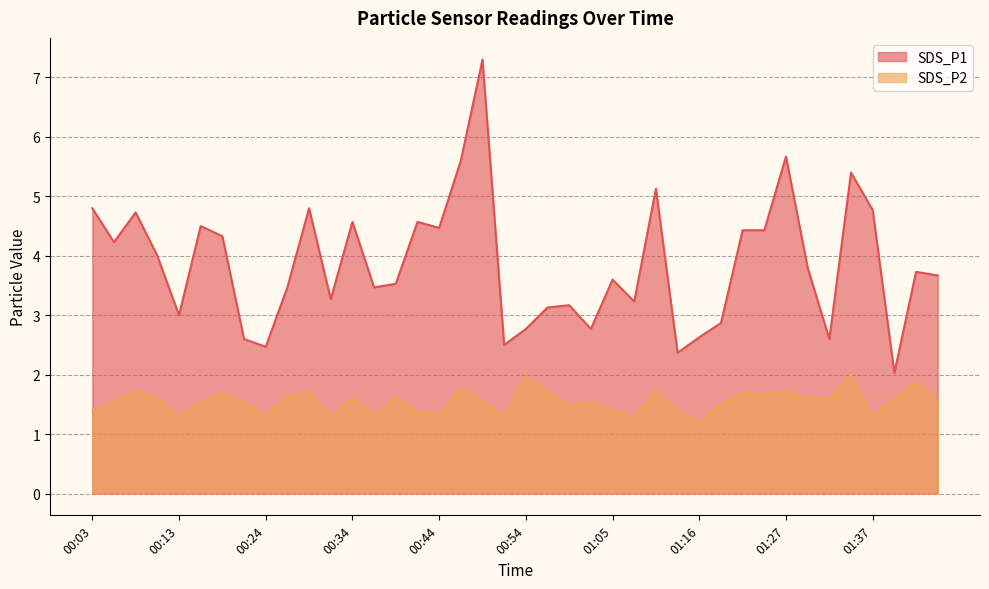

Reading left to right, what are all the values shown in this chart?

SDS_P1: 00:03=4.8	00:05=4.2	00:08=4.7	00:10=4.0	00:13=3.0	00:16=4.5	00:18=4.3	00:21=2.6	00:24=2.5	00:26=3.5	00:29=4.8	00:32=3.3	00:34=4.6	00:37=3.5	00:39=3.5	00:42=4.6	00:44=4.5	00:47=5.6	00:49=7.3	00:52=2.5	00:54=2.8	00:57=3.1	01:00=3.2	01:03=2.8	01:05=3.6	01:08=3.2	01:11=5.1	01:13=2.4	01:16=2.6	01:19=2.9	01:21=4.4	01:24=4.4	01:27=5.7	01:29=3.8	01:32=2.6	01:35=5.4	01:37=4.8	01:40=2.0	01:43=3.7	01:45=3.7
SDS_P2: 00:03=1.4	00:05=1.5	00:08=1.7	00:10=1.6	00:13=1.3	00:16=1.5	00:18=1.7	00:21=1.5	00:24=1.3	00:26=1.6	00:29=1.7	00:32=1.3	00:34=1.6	00:37=1.3	00:39=1.6	00:42=1.4	00:44=1.3	00:47=1.8	00:49=1.6	00:52=1.3	00:54=2.0	00:57=1.7	01:00=1.5	01:03=1.5	01:05=1.4	01:08=1.3	01:11=1.7	01:13=1.4	01:16=1.2	01:19=1.5	01:21=1.7	01:24=1.7	01:27=1.7	01:29=1.6	01:32=1.6	01:35=2.0	01:37=1.3	01:40=1.6	01:43=1.9	01:45=1.6